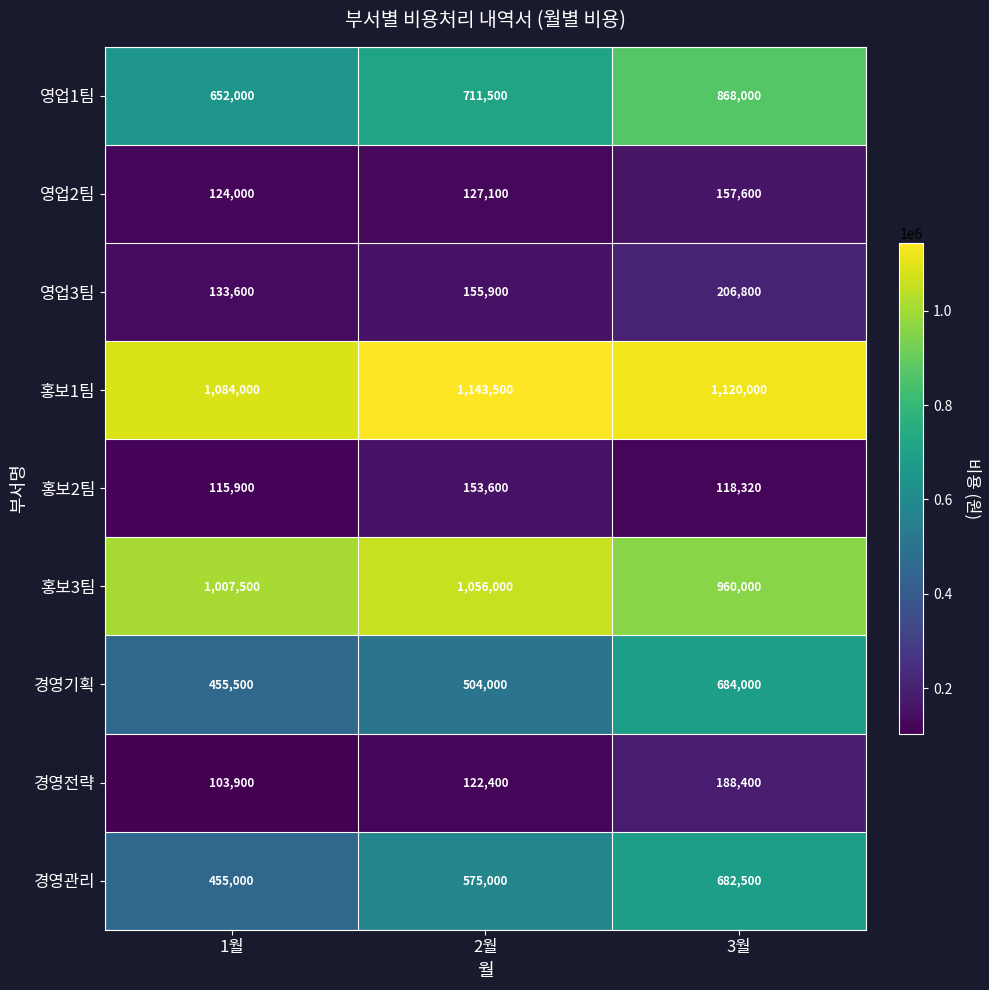

What is the greatest value displayed?

1143500